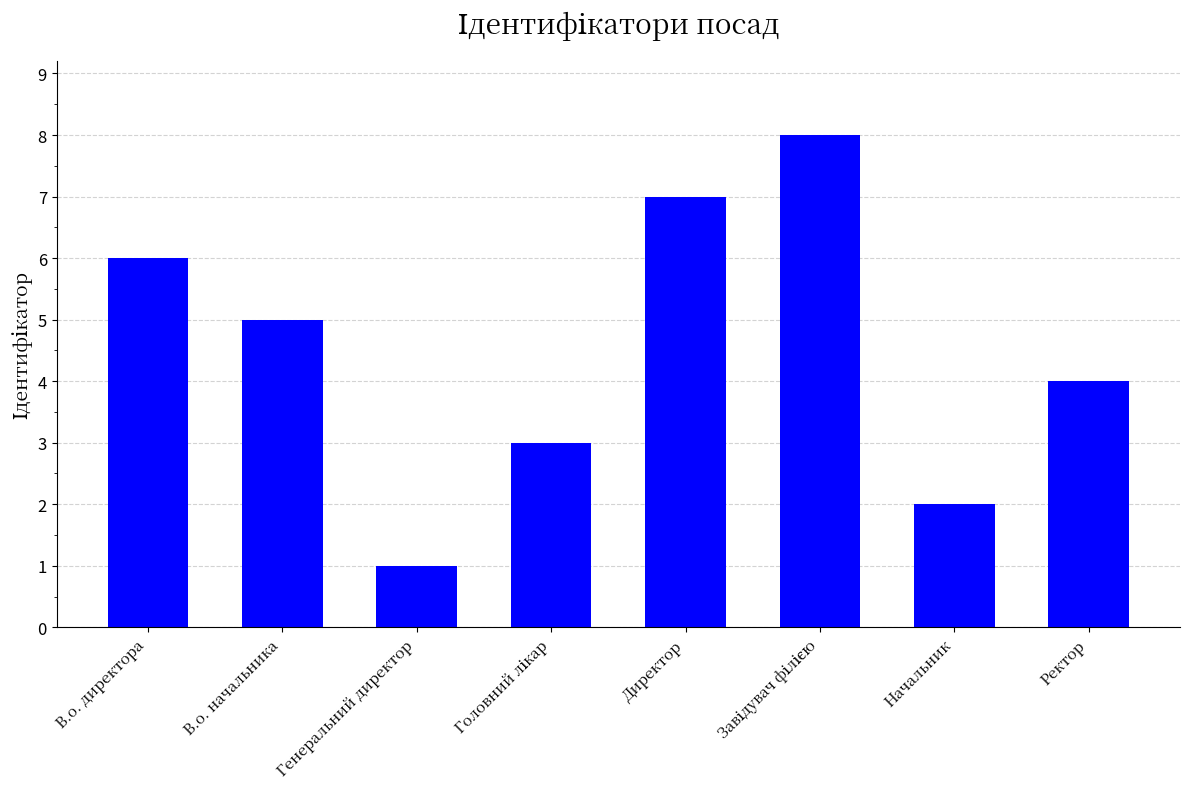

What is the smallest value displayed?

1